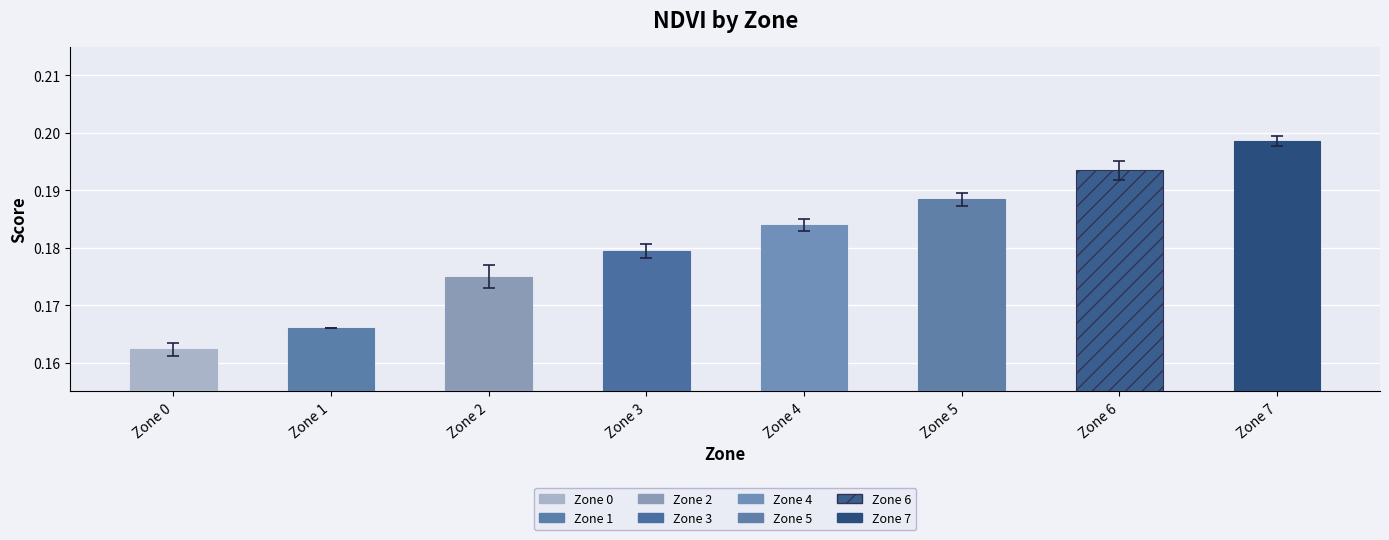

Rank the categories by Mean NDVI value from highest to lowest.

Zone 7, Zone 6, Zone 5, Zone 4, Zone 3, Zone 2, Zone 1, Zone 0